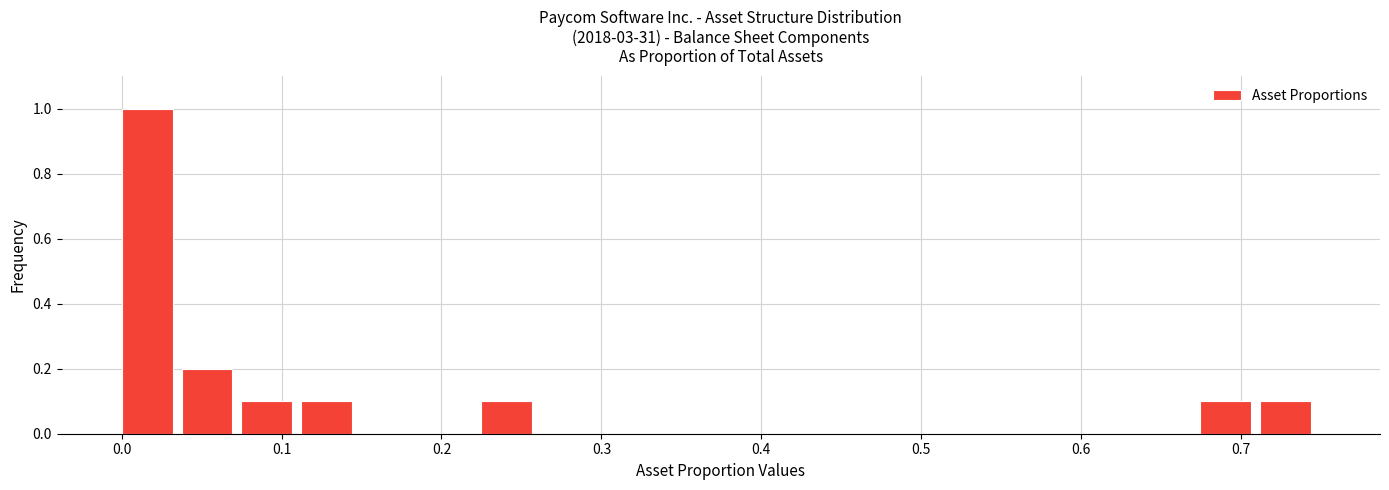

Around what value on the x-axis is the tallest bar? Give the approximate position of its centre, as read against the axis.

0.02